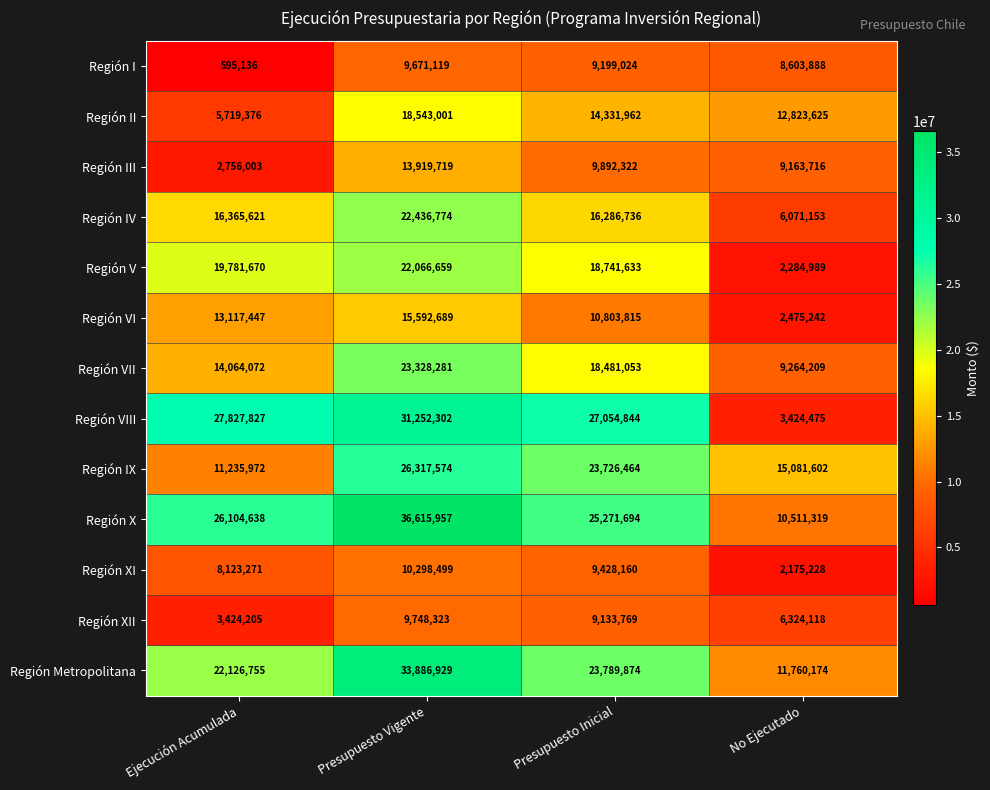

How many distinct data groups are displayed?

13